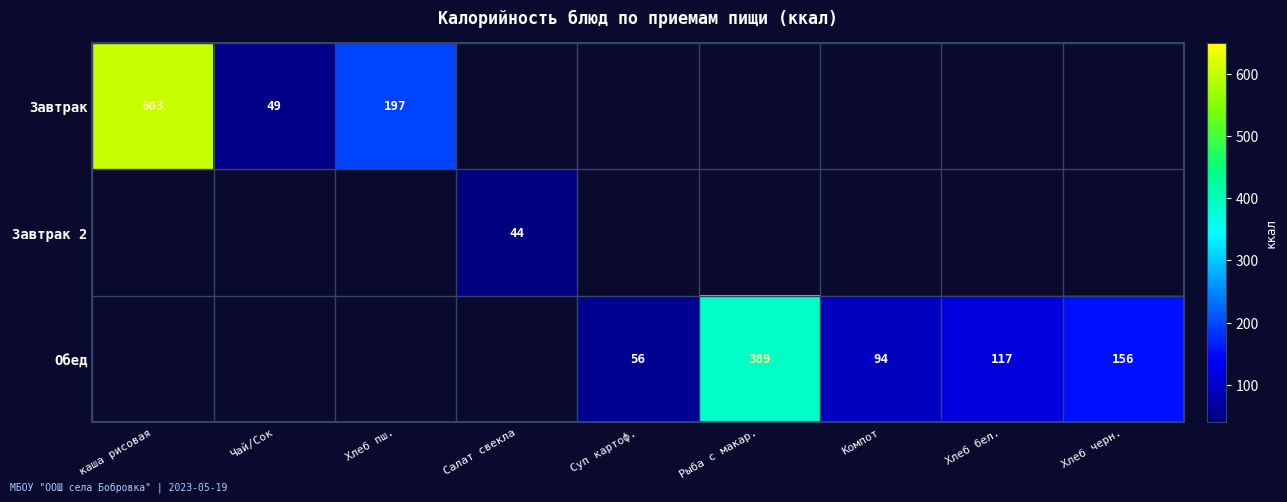

Is the value of Обед at Рыба с макар. greater than the value of Завтрак at Чай/Сок?

Yes